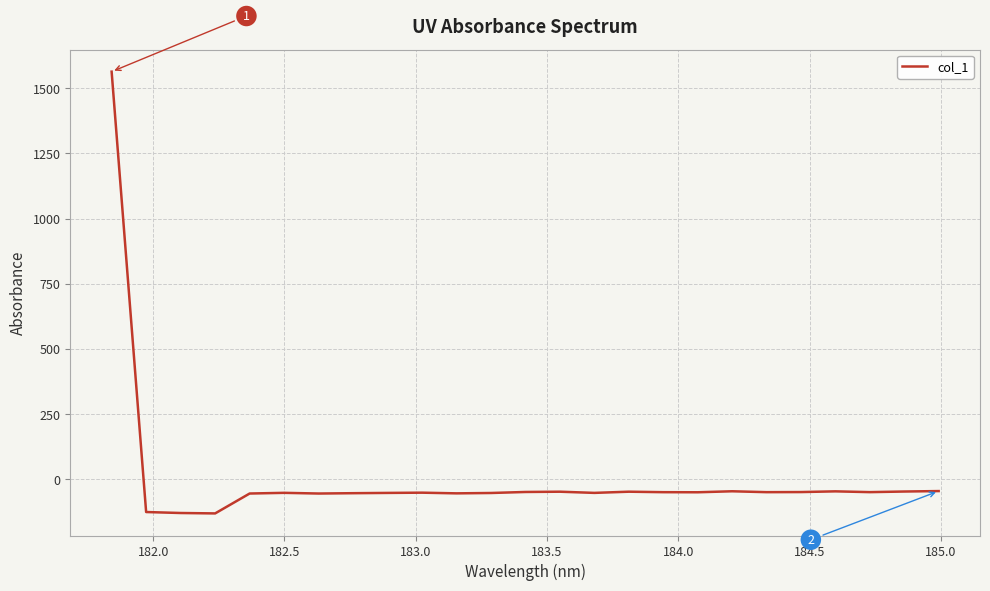

What is the difference between the maximum and minimum values?

1694.3